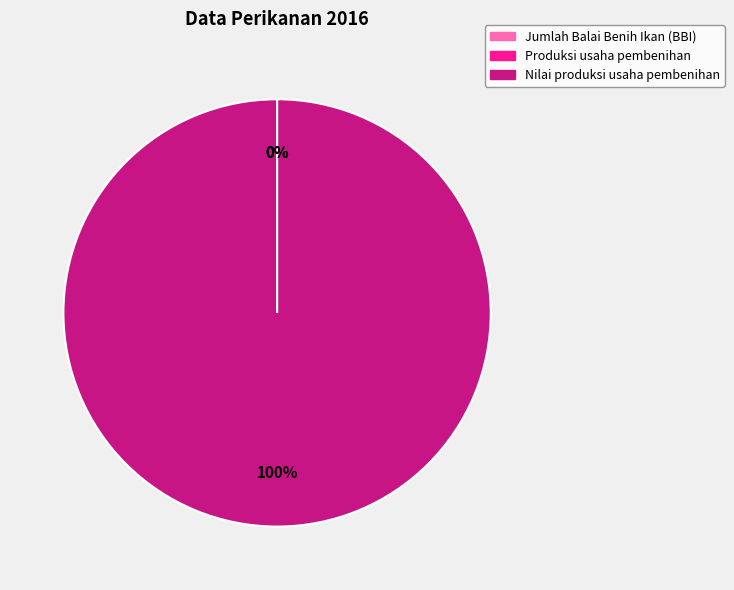

The Nilai produksi usaha pembenihan slice represents 100% of the pie. True or false?

True